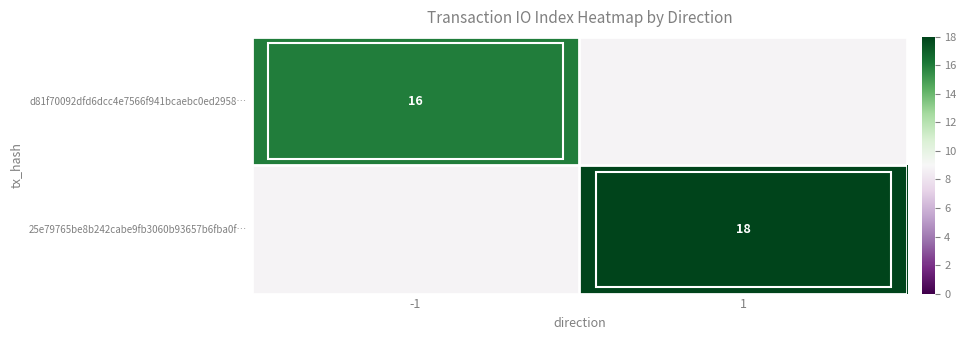

Is it true that d81f70092dfd6dcc4e7566f941bcaebc0ed2958… equals 7 at -1?

False